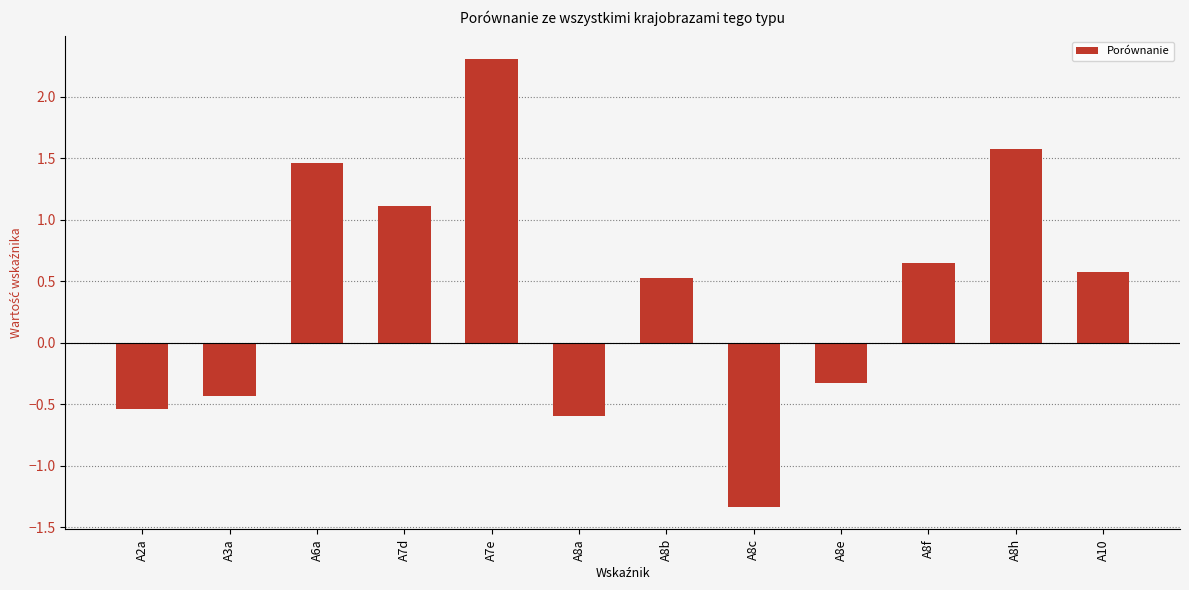

Rank the categories by value from highest to lowest.

A7e, A8h, A6a, A7d, A8f, A10, A8b, A8e, A3a, A2a, A8a, A8c